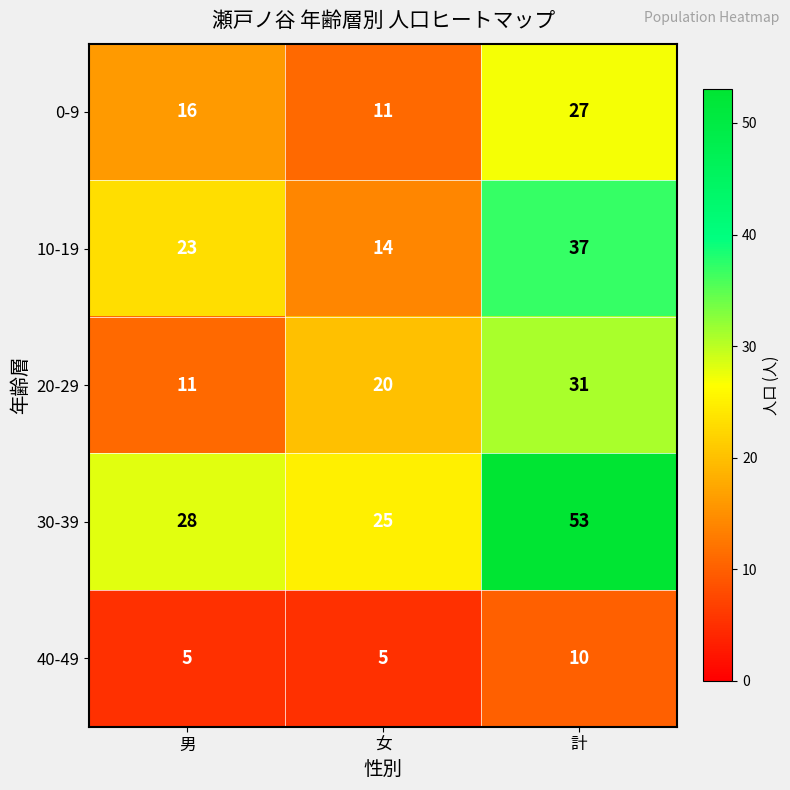

What is the total value across all series at 計?

158